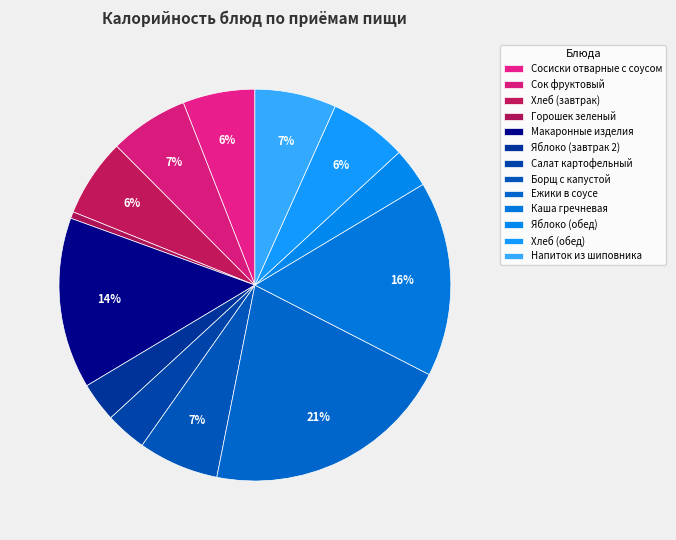

True or false: Ежики в соусе accounts for 21% of the total.

True